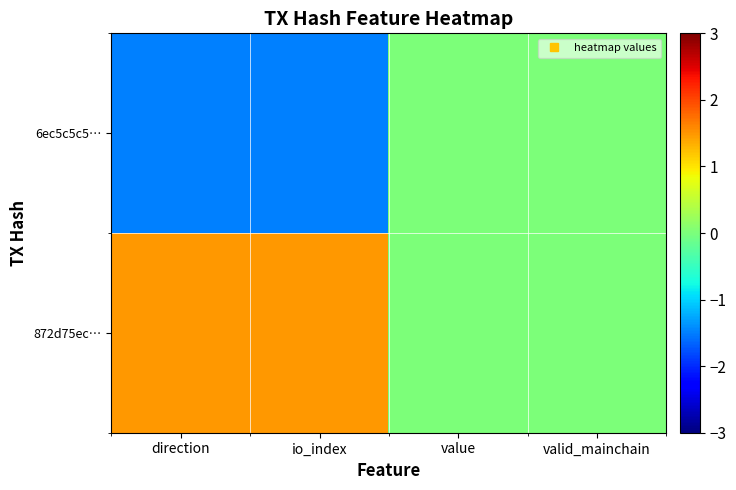

Which category has the lowest value across all series?

io_index